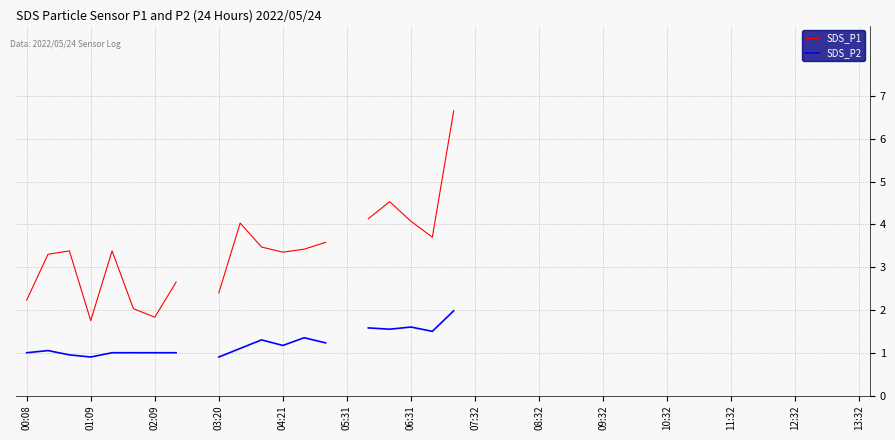

What are all the series names shown in the legend?

SDS_P1, SDS_P2